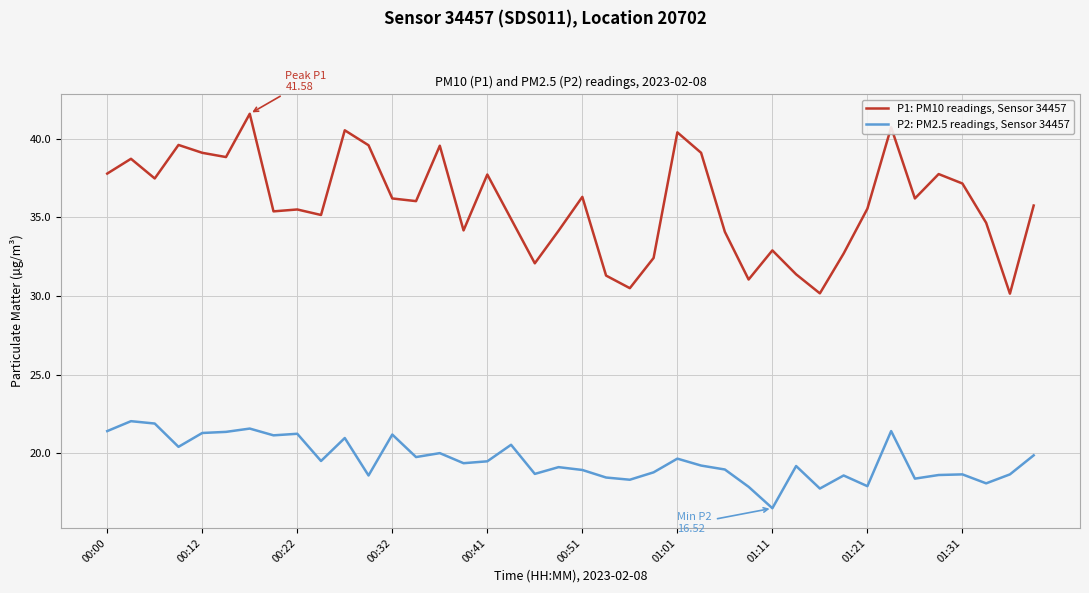

How many lines are shown in the chart?

2